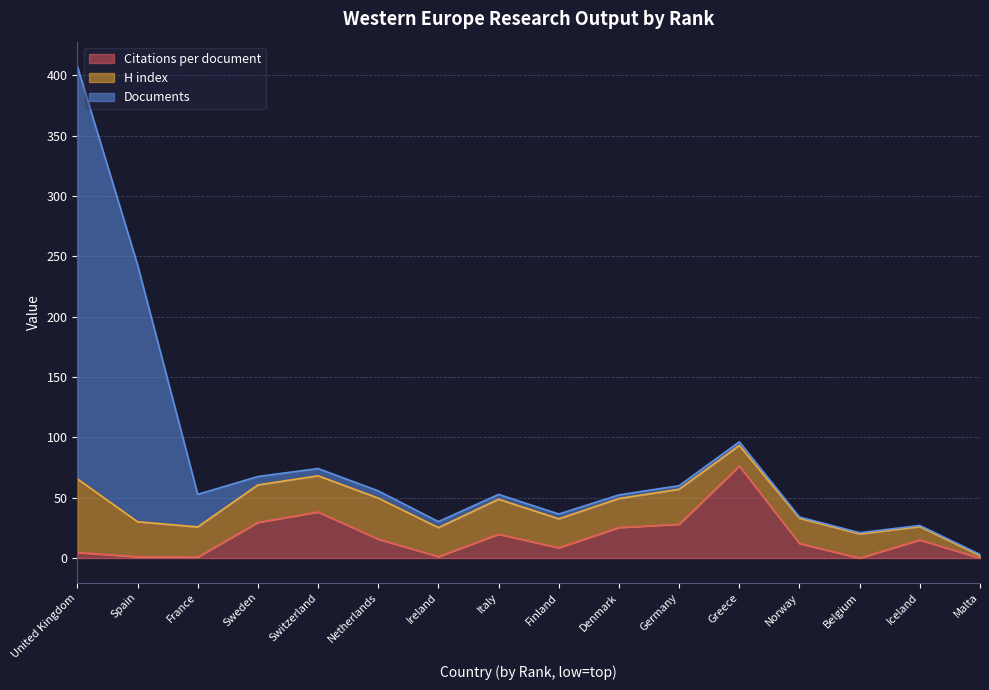

Does the chart have visible grid lines?

Yes